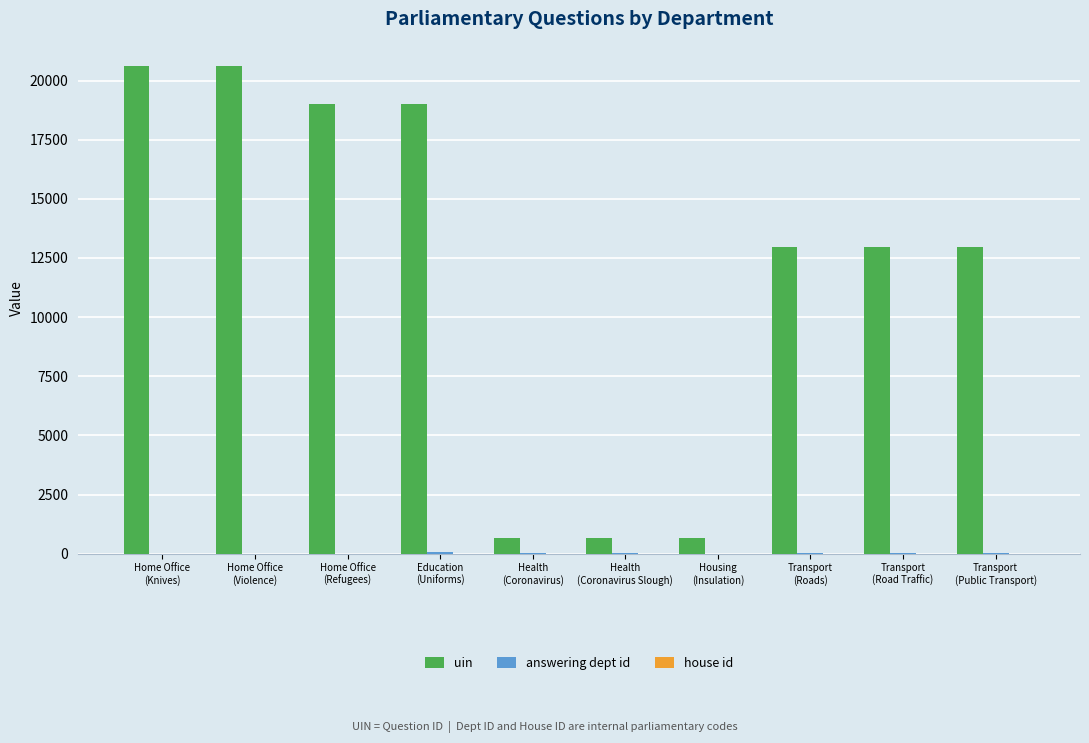

Which series has the largest total across all categories?

uin